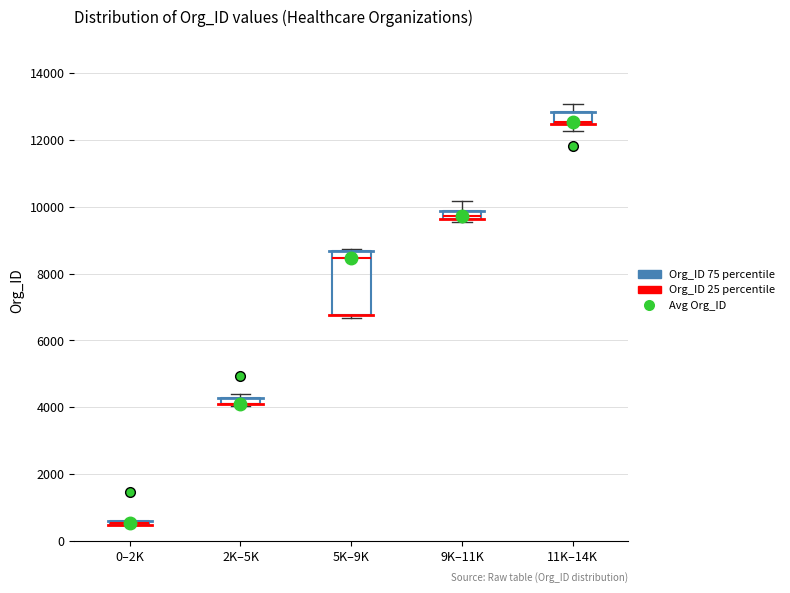

Where is the lower edge of the box for 0–2K on the y-axis? The values are not printed on the chart, so give them approximately, as read against the axis.

400